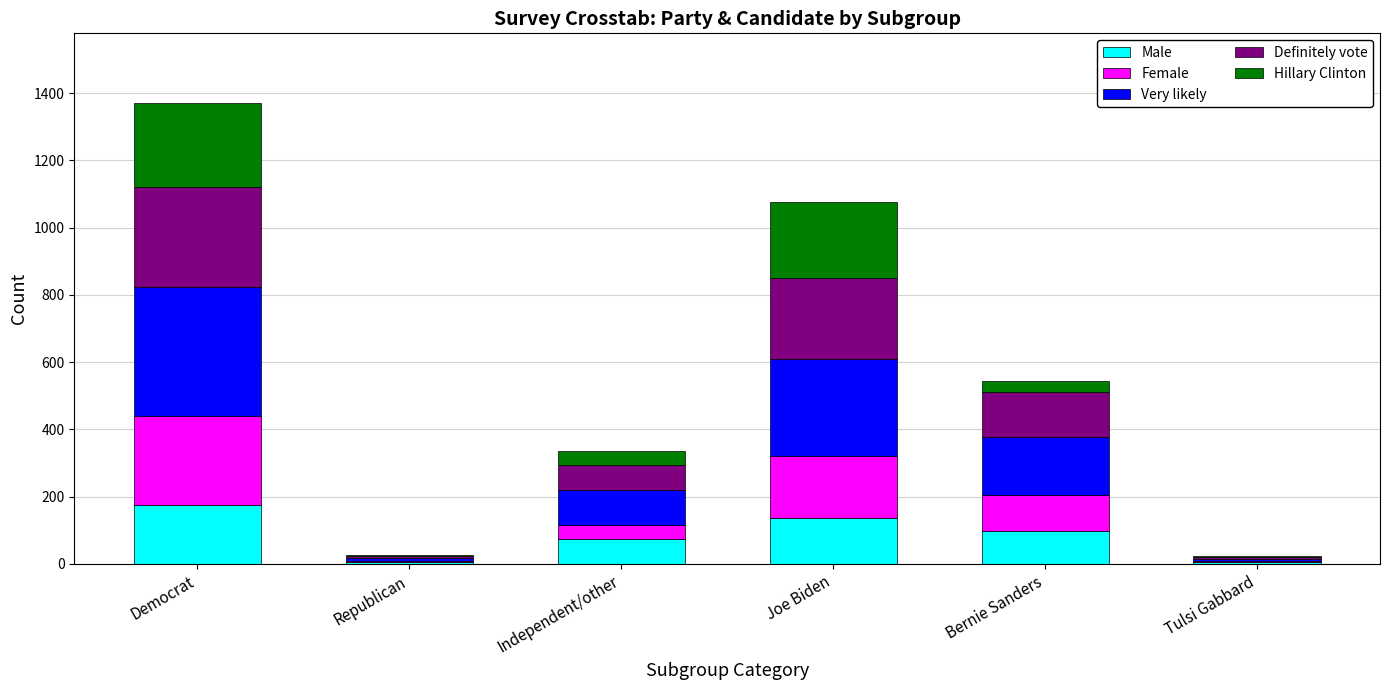

What is the highest value of the Male series?

174.8